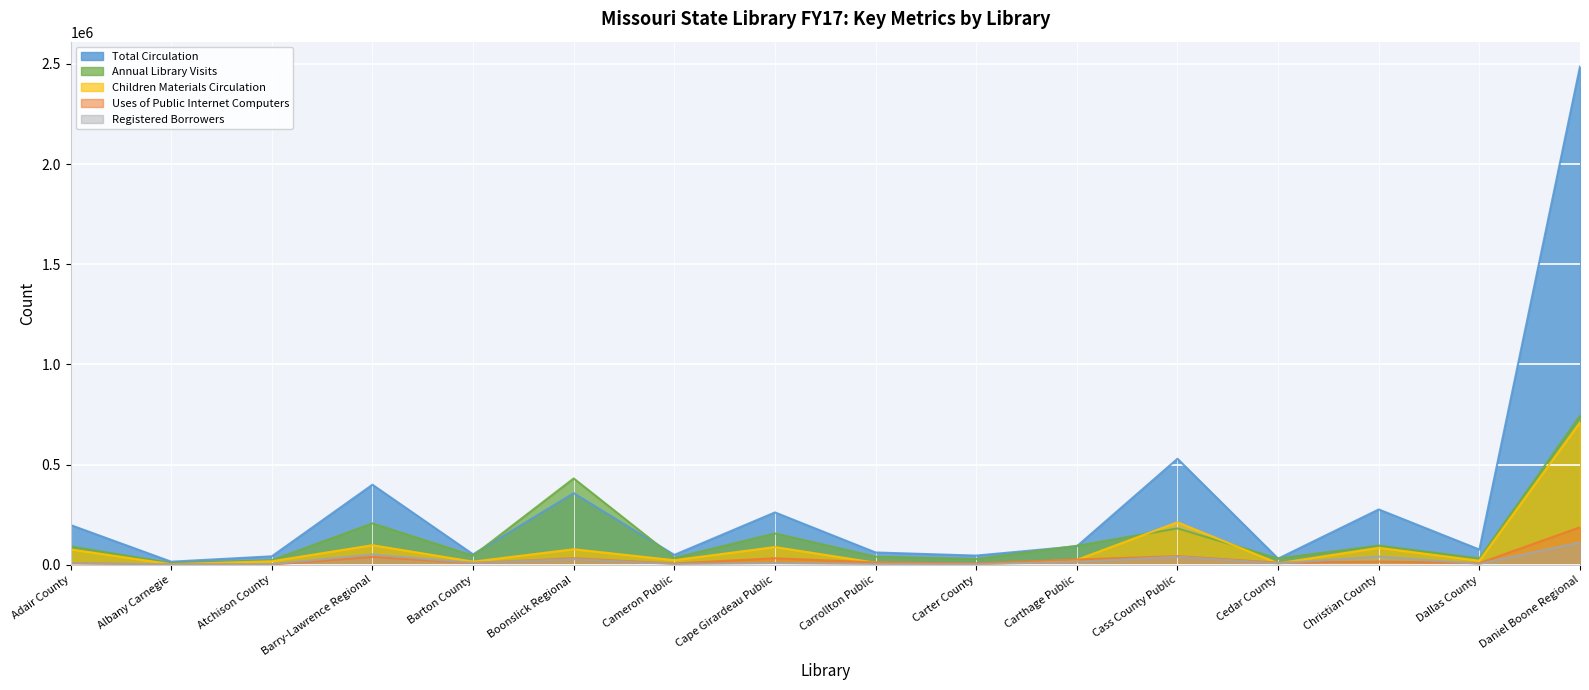

What position from the right is Boonslick Regional?

11